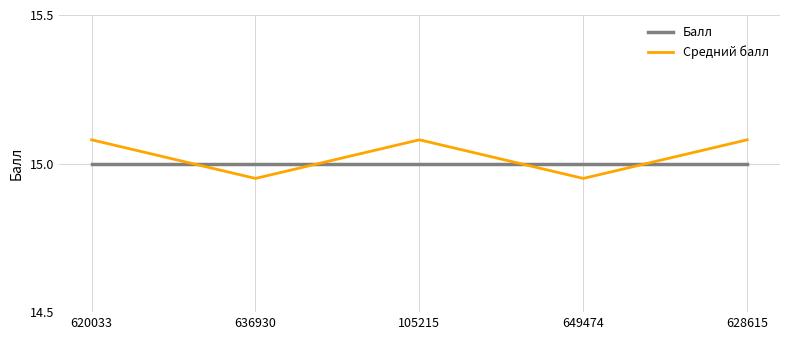

Which series ends up on top after the final intersection of Балл and Средний балл?

Средний балл